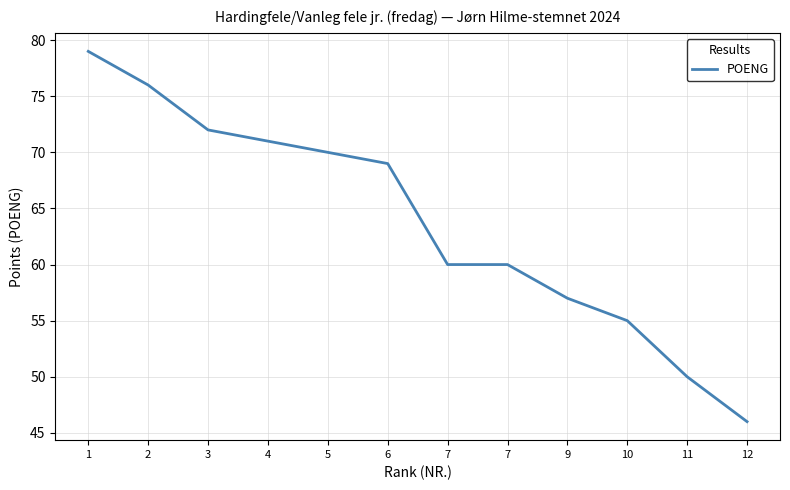

What is the value of the 1st point from the left?

79